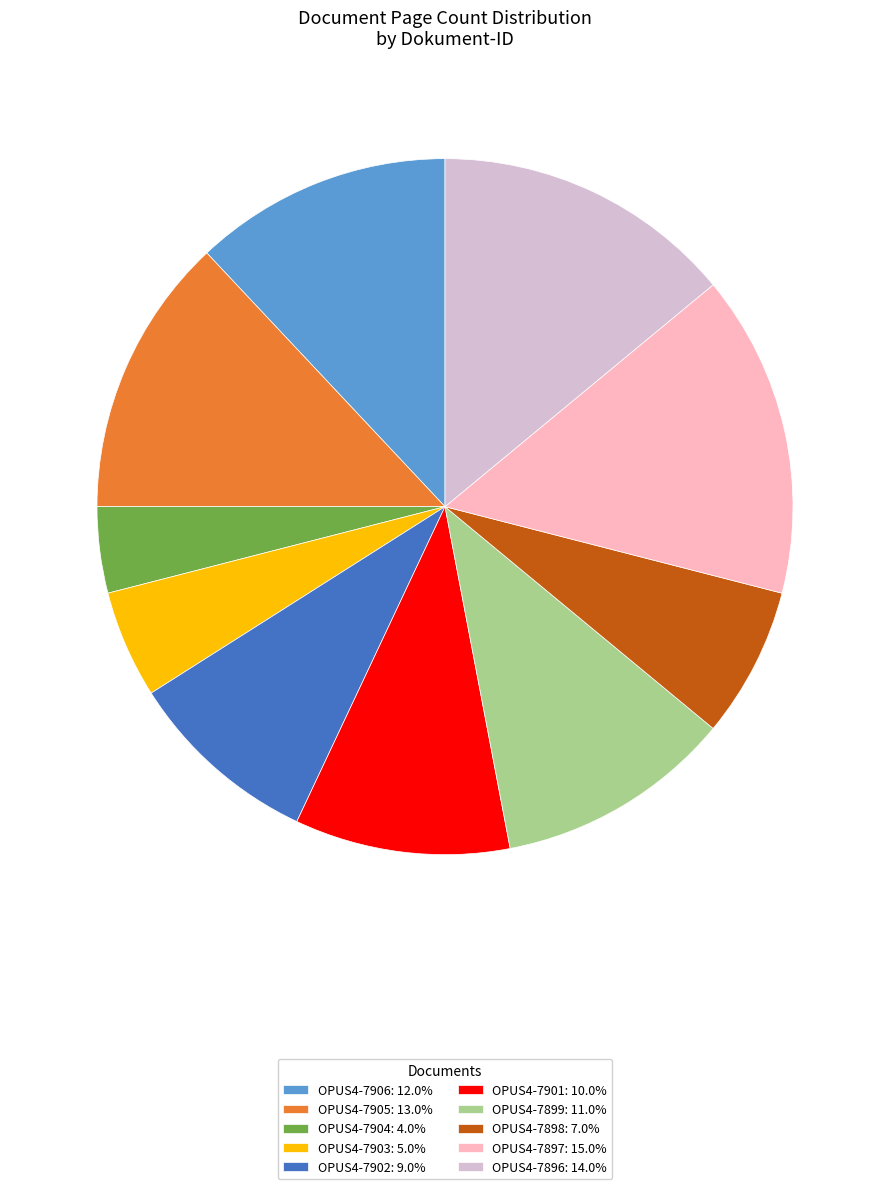

Is OPUS4-7906: 12.0% the majority of the pie?

No